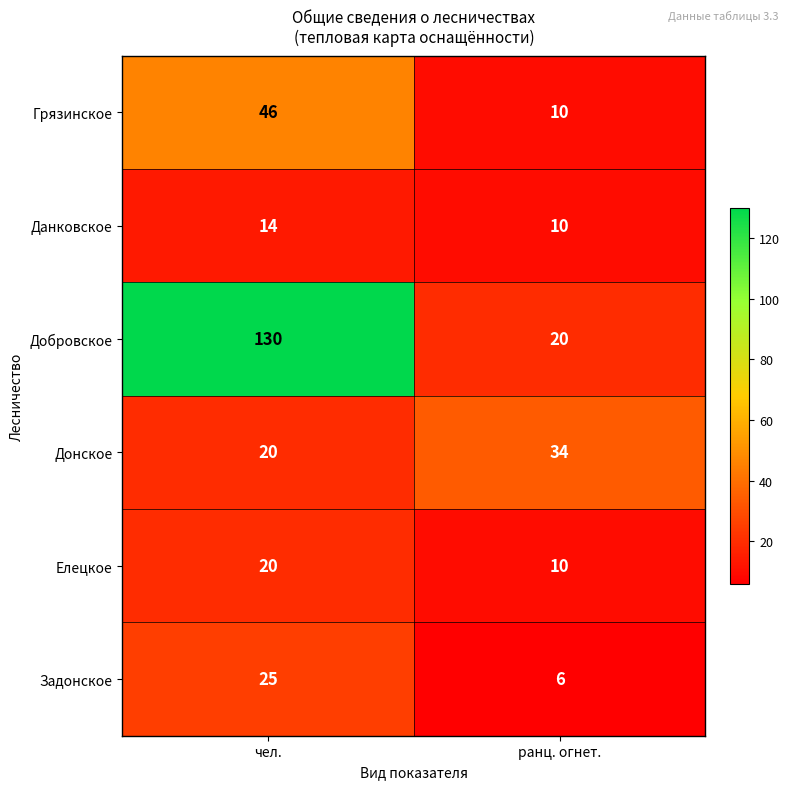

Which series changed the most between чел. and ранц. огнет.?

Добровское